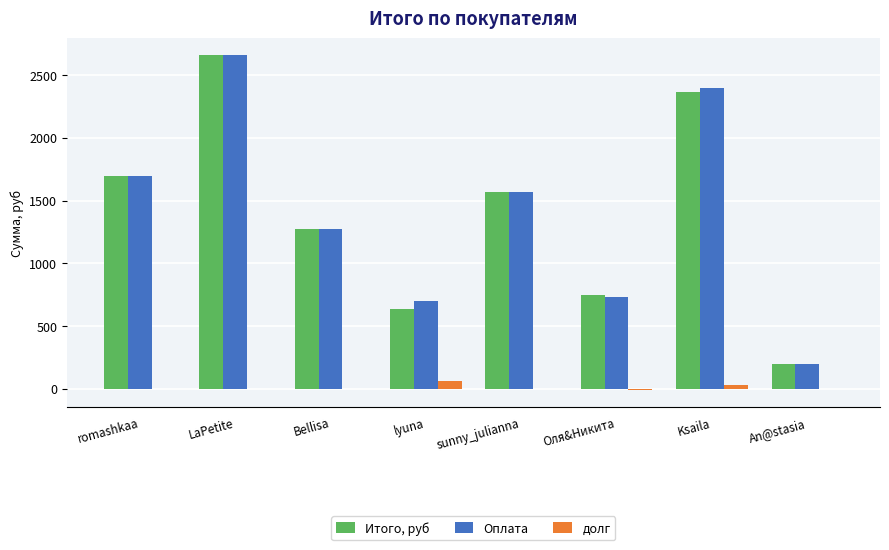

Which category has the highest value in the Оплата series?

LaPetite